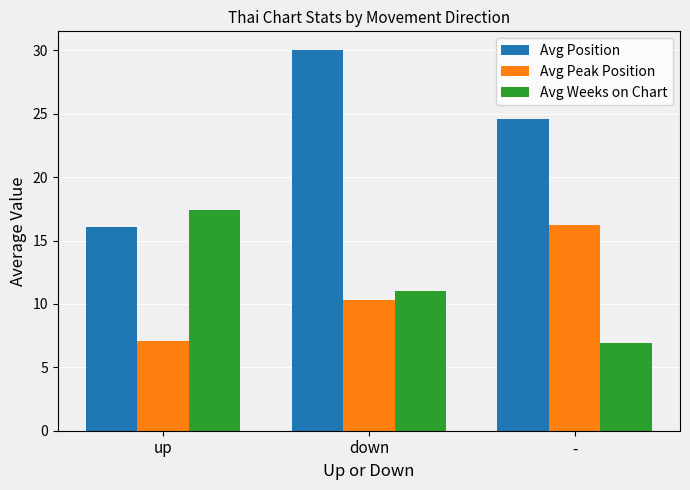

Rank the series by their maximum value, from lowest to highest.

Avg Peak Position, Avg Weeks on Chart, Avg Position